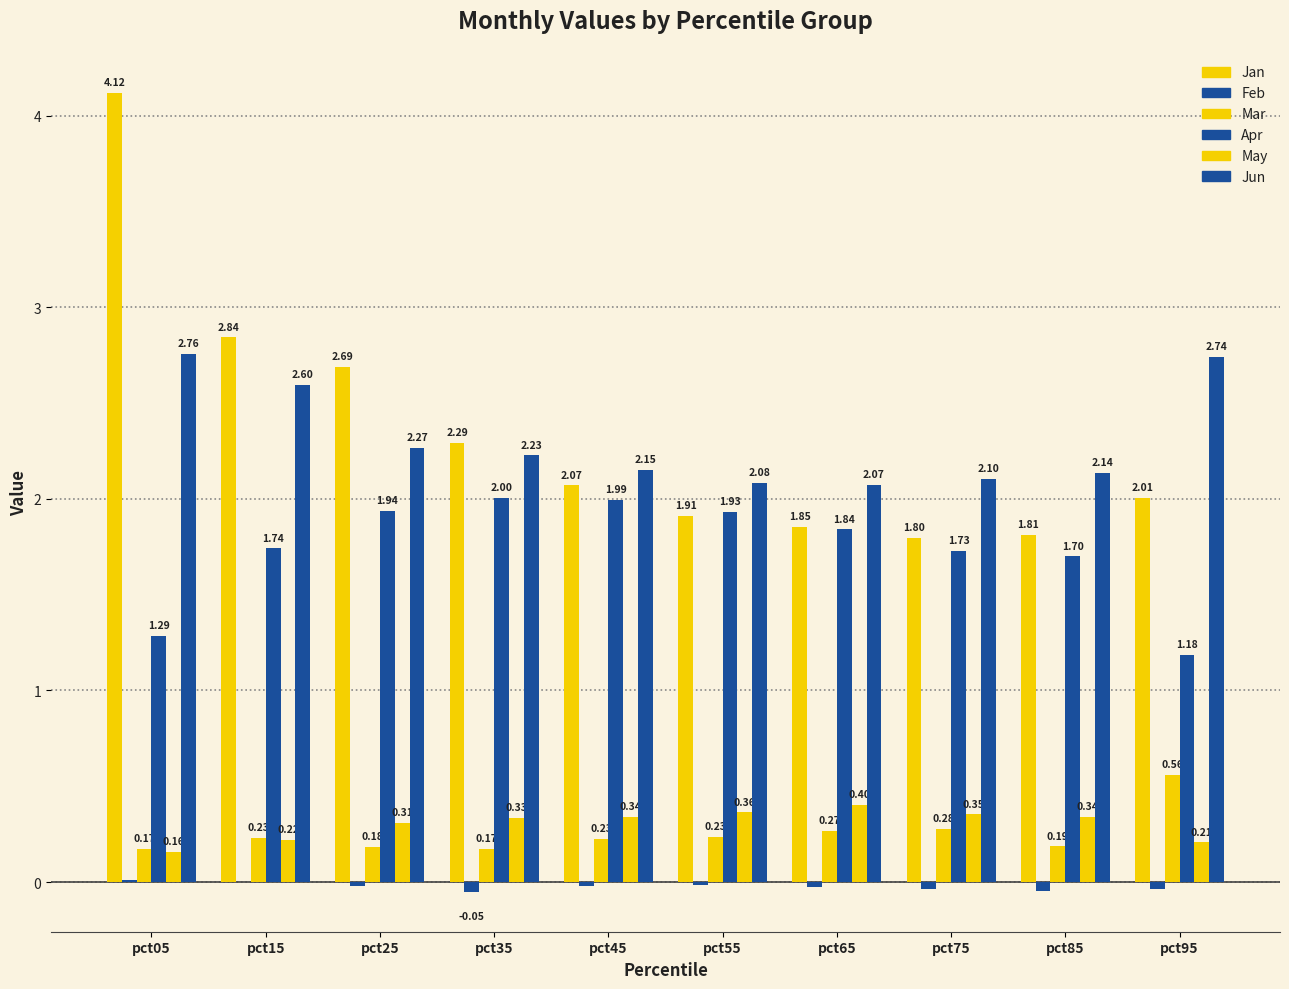

The Jun series shows 2.1 at pct55. True or false?

True